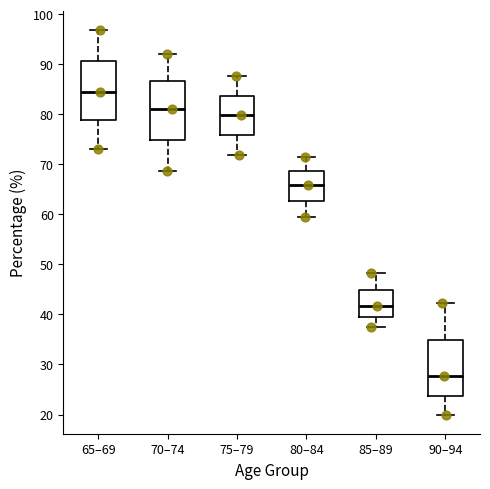

Which box's median line is the lowest?

90–94